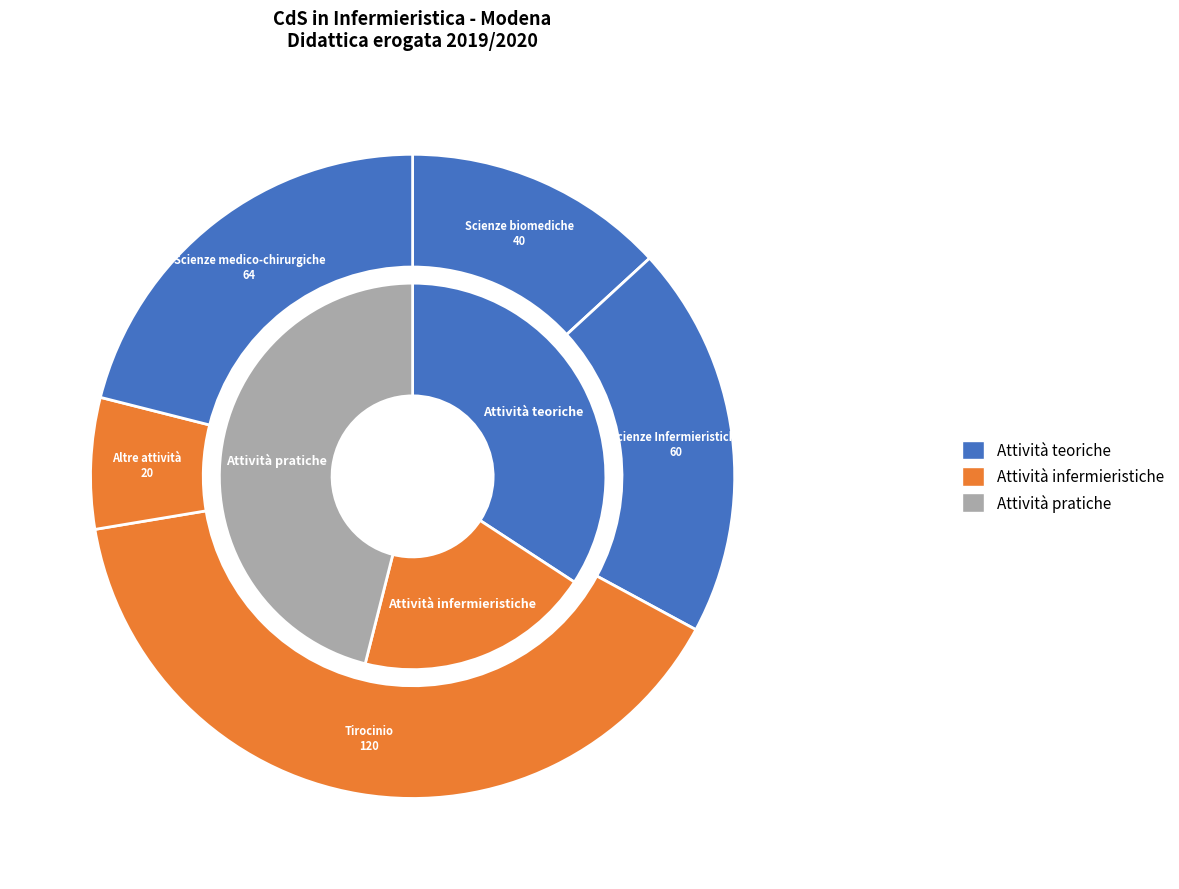

To the nearest percent, what percentage of the pie is Altre attività?

7%